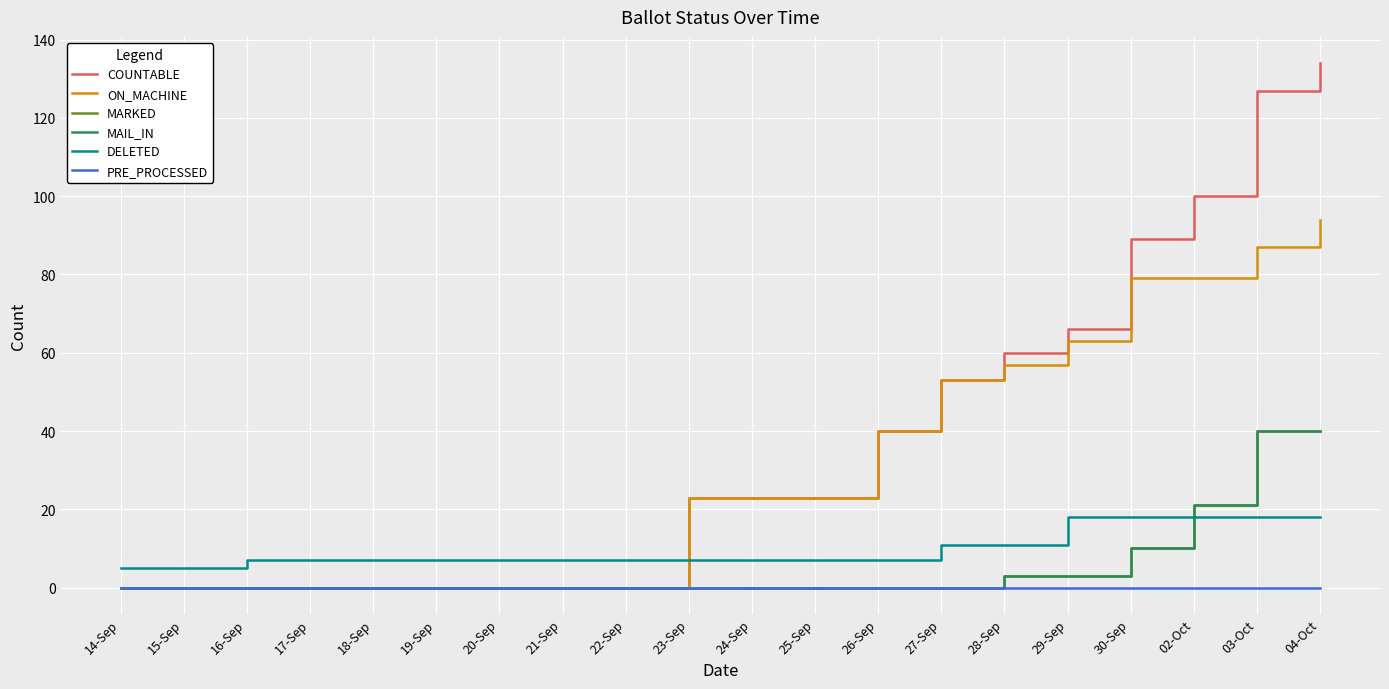

Reading left to right, list all the values displayed in this chart.

COUNTABLE: 0	0	0	0	0	0	0	0	0	23	23	23	40	53	60	66	89	100	127	134
ON_MACHINE: 0	0	0	0	0	0	0	0	0	23	23	23	40	53	57	63	79	79	87	94
MARKED: 0	0	0	0	0	0	0	0	0	0	0	0	0	0	3	3	10	21	40	40
MAIL_IN: 0	0	0	0	0	0	0	0	0	0	0	0	0	0	3	3	10	21	40	40
DELETED: 5	5	7	7	7	7	7	7	7	7	7	7	7	11	11	18	18	18	18	18
PRE_PROCESSED: 0	0	0	0	0	0	0	0	0	0	0	0	0	0	0	0	0	0	0	0